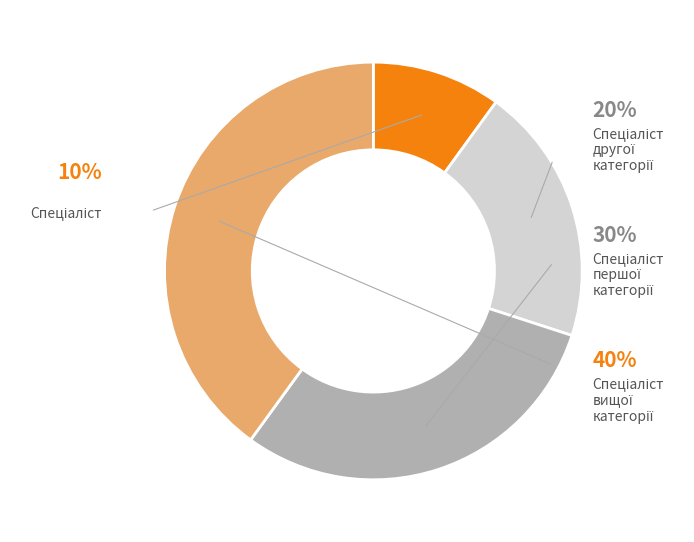

How many slices are in this pie chart?

4